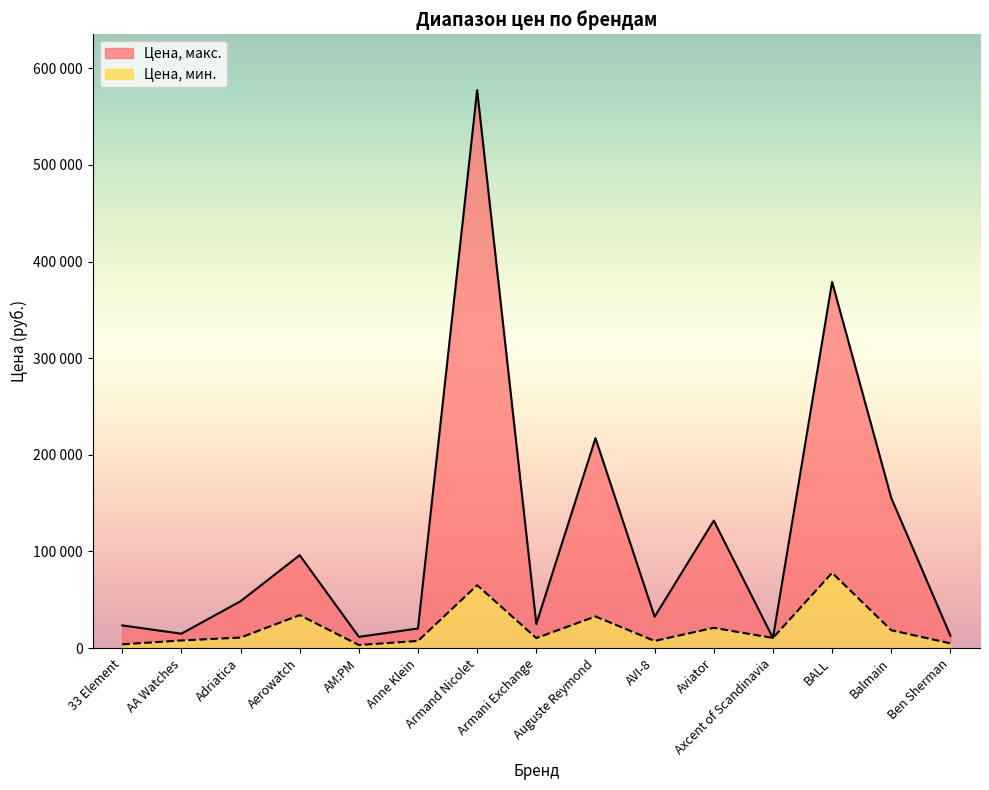

Is it true that Цена, макс. equals 39151 at Armani Exchange?

False